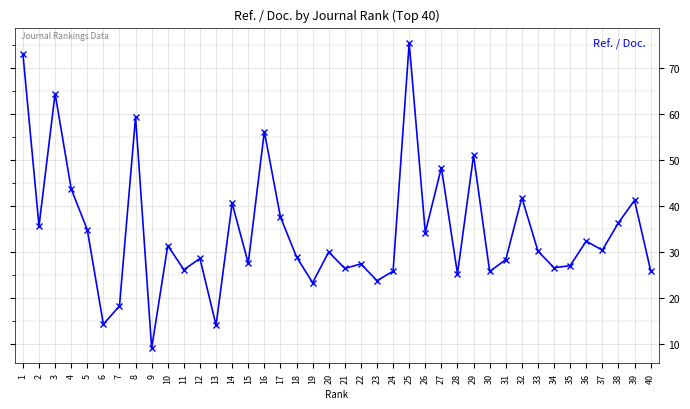

What is the value of the 10th point from the left?

31.4